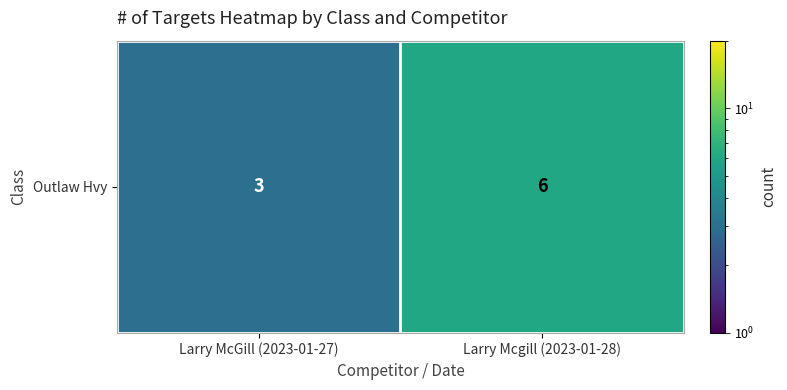

Reading right to left, extract all data points from this chart.

6	3